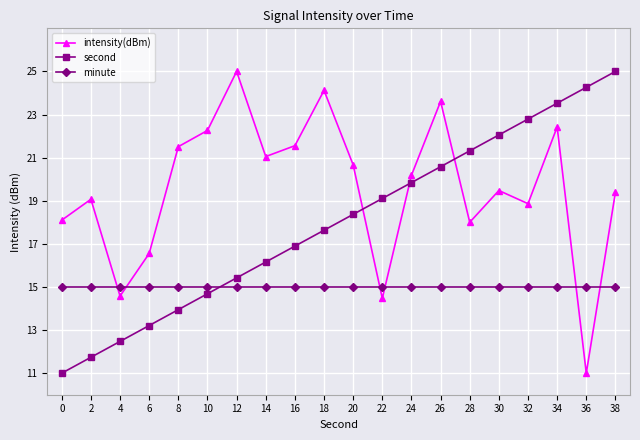

What is the value of the second point at the 7th from the left?

15.4